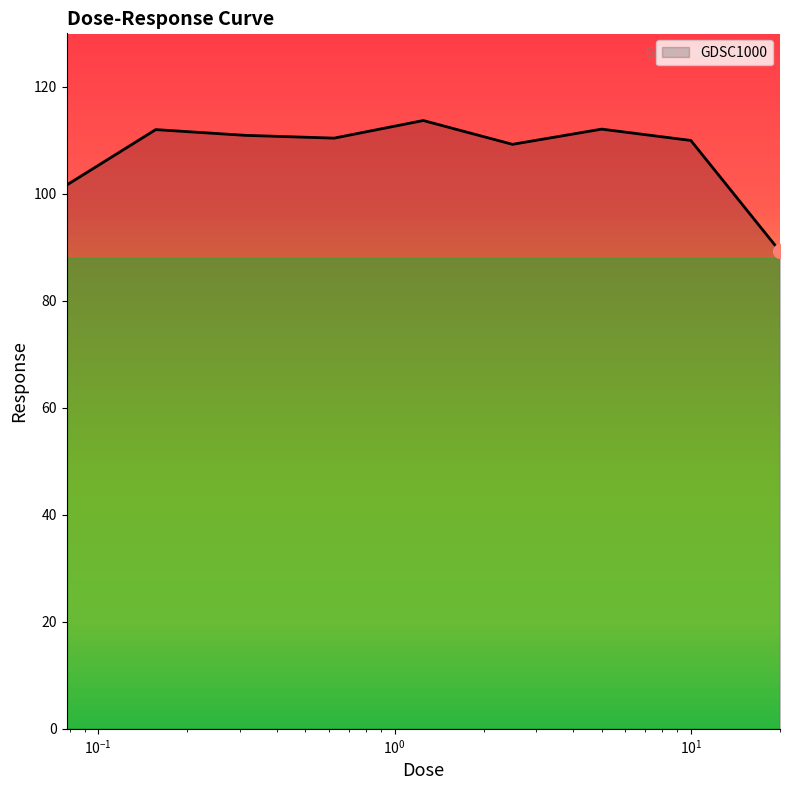

What is the difference between the maximum and minimum values?

24.5